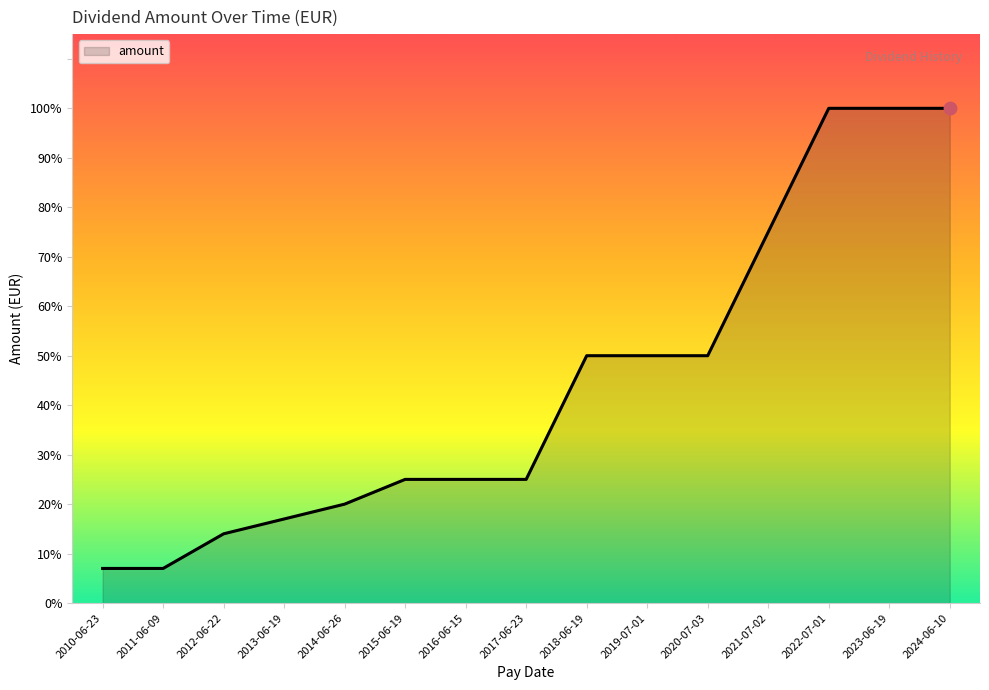

Which has a higher value, 2011-06-09 or 2017-06-23?

2017-06-23